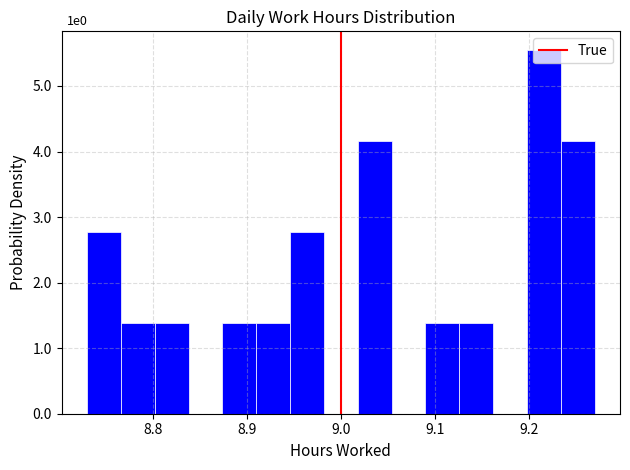

Read against the x-axis, roughly where is the centre of the tallest bar?

9.22